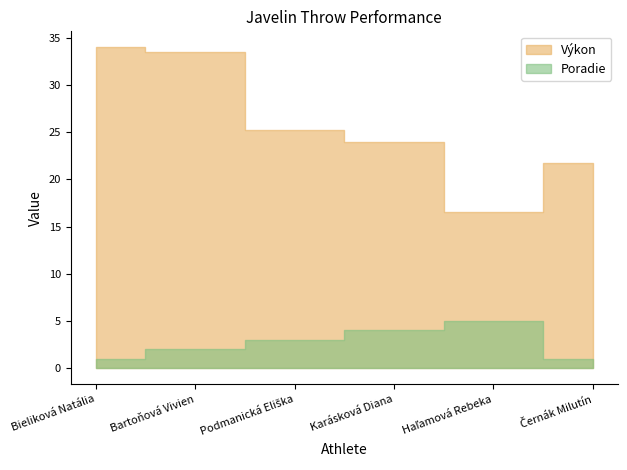

True or false: Poradie has more than 2 points higher than both neighbors.

False